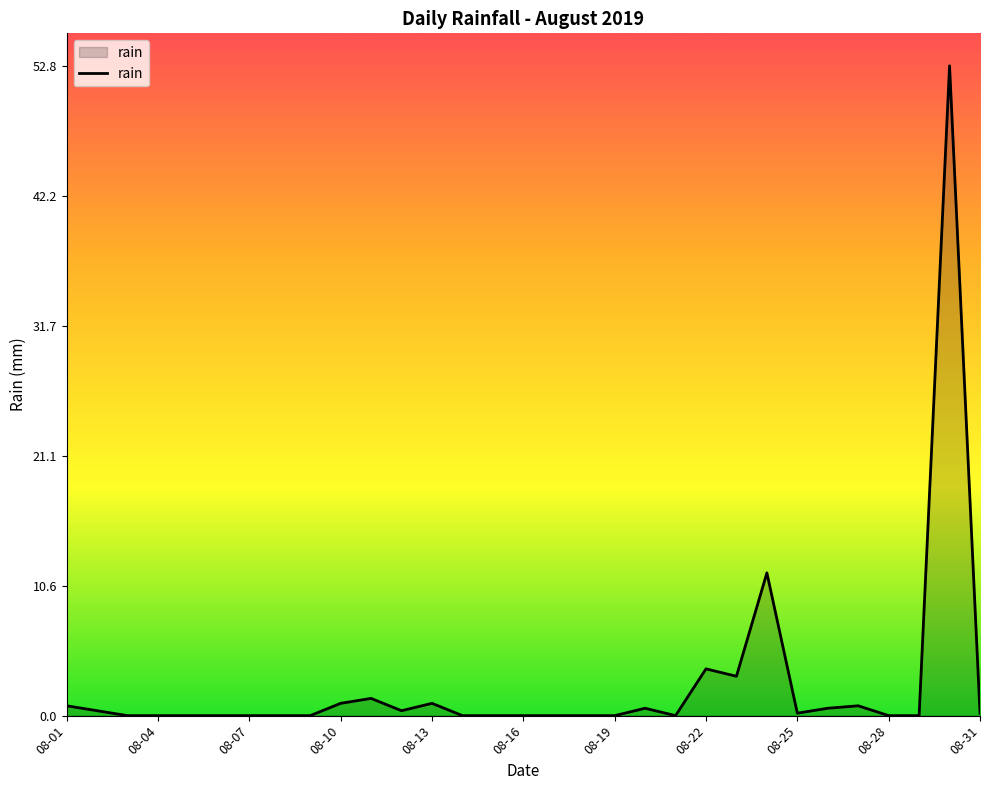

What is the difference between the maximum and minimum values?

52.8